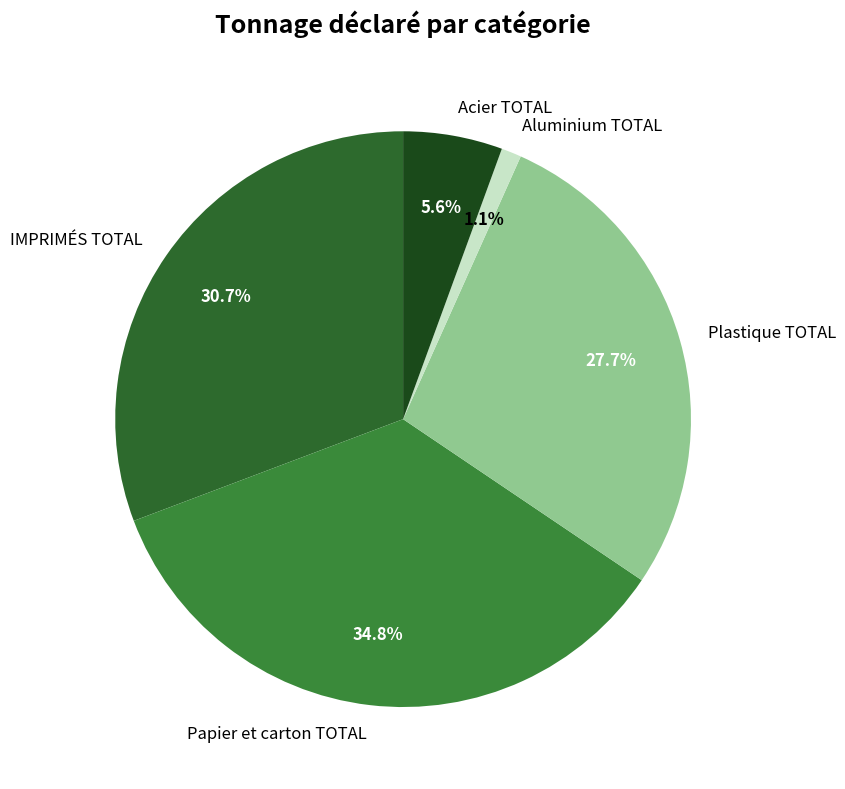

To the nearest percent, what is the combined percentage of Aluminium TOTAL and Papier et carton TOTAL?

36%